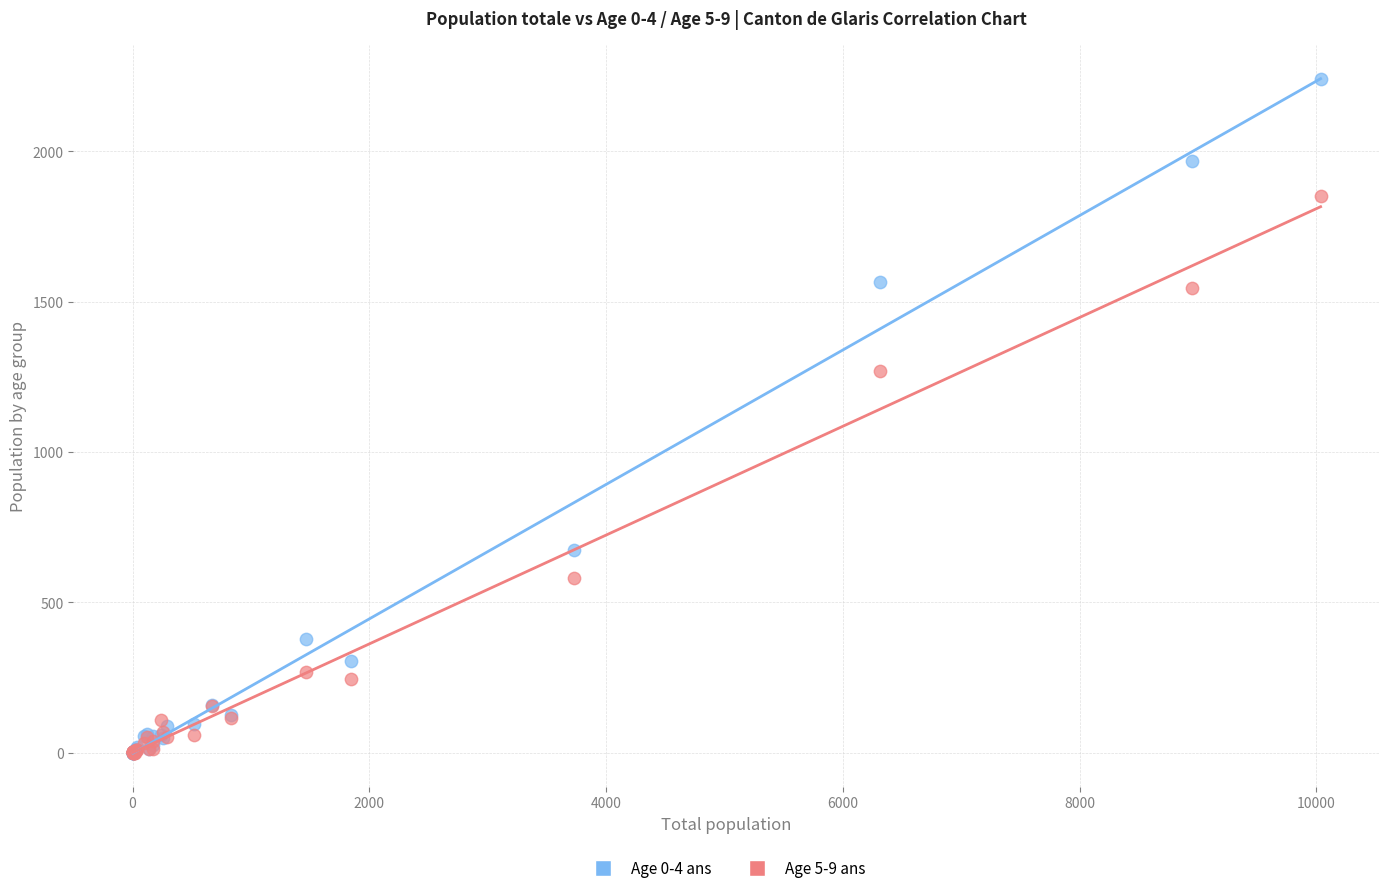

Across all series, what Y value is closest to 1120?

1270